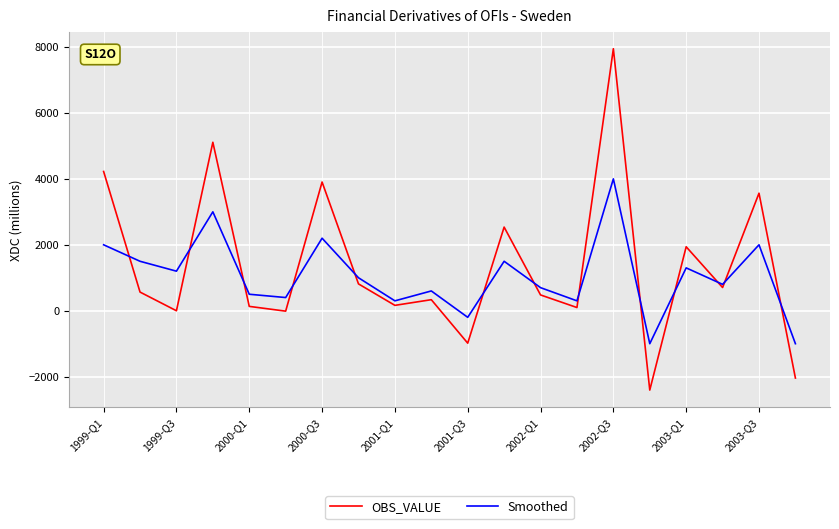

How many positive values does the Smoothed series have?

17